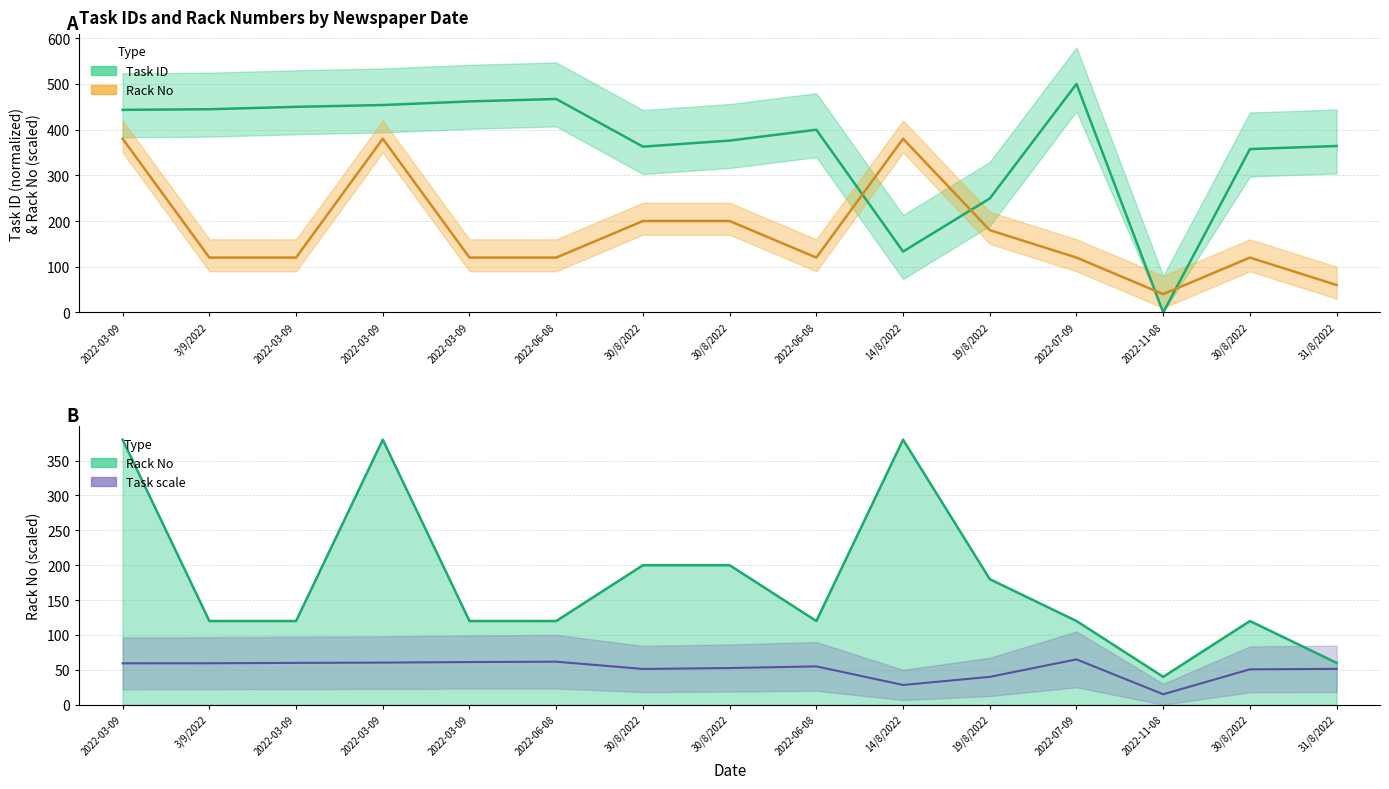

What is the total value across all series at 30/8/2022?

562.8